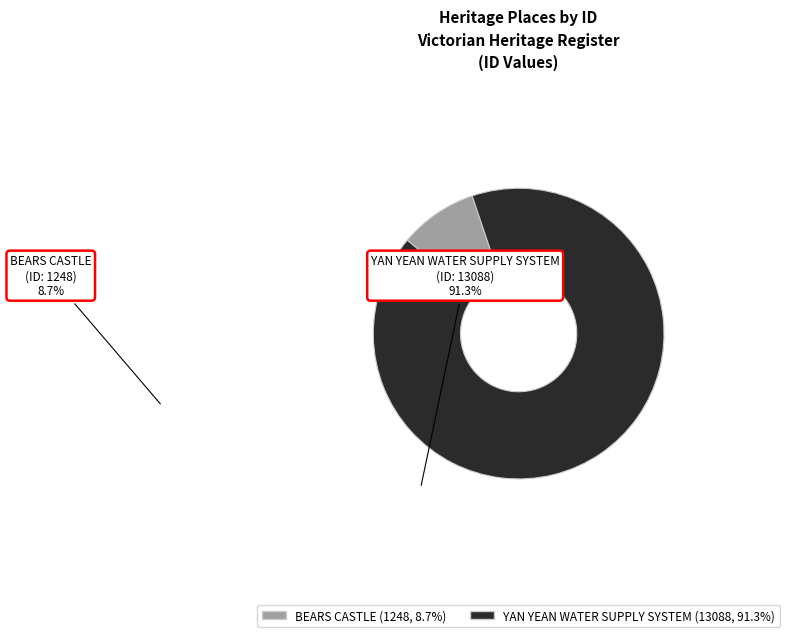

Is the sum of YAN YEAN WATER SUPPLY SYSTEM and BEARS CASTLE greater than half?

Yes